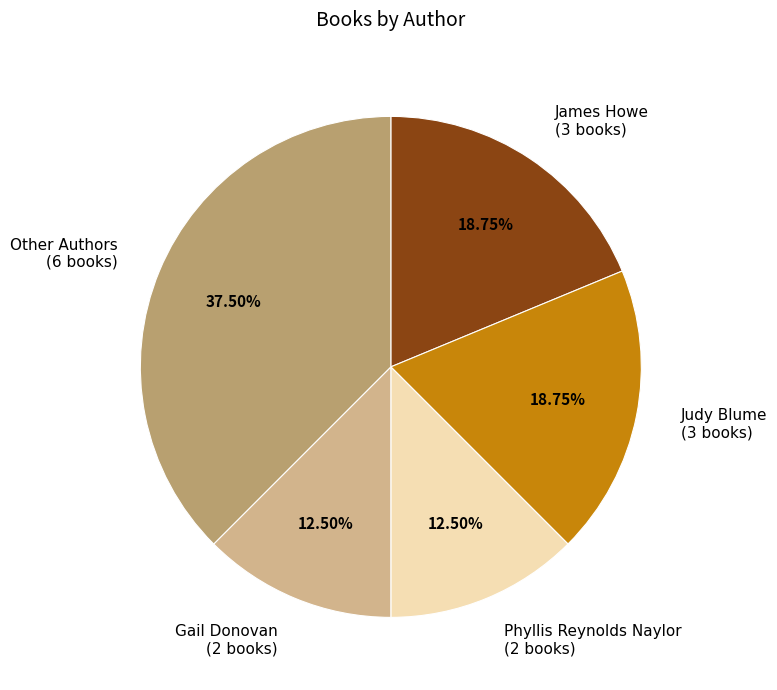

How many segments does this pie chart have?

5